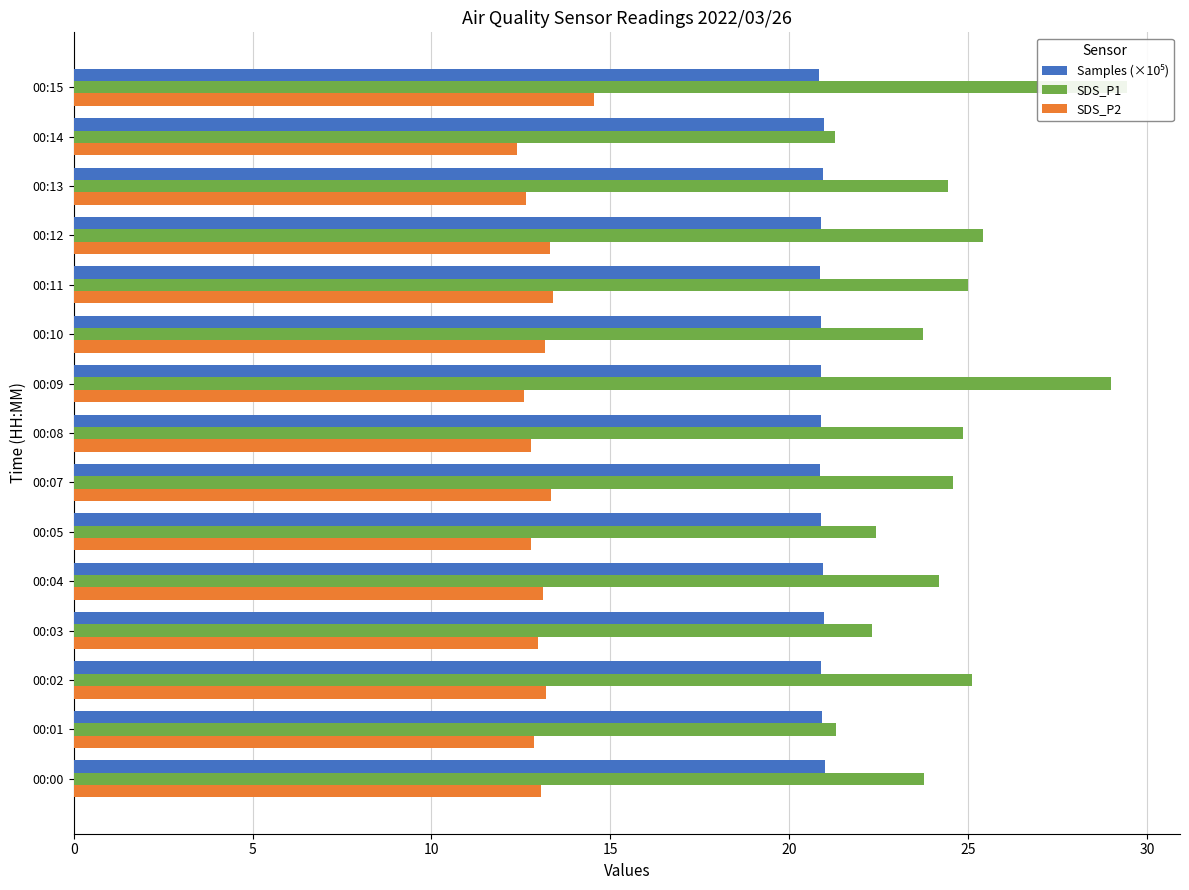

What is the average value of the SDS_P2 series?

13.1